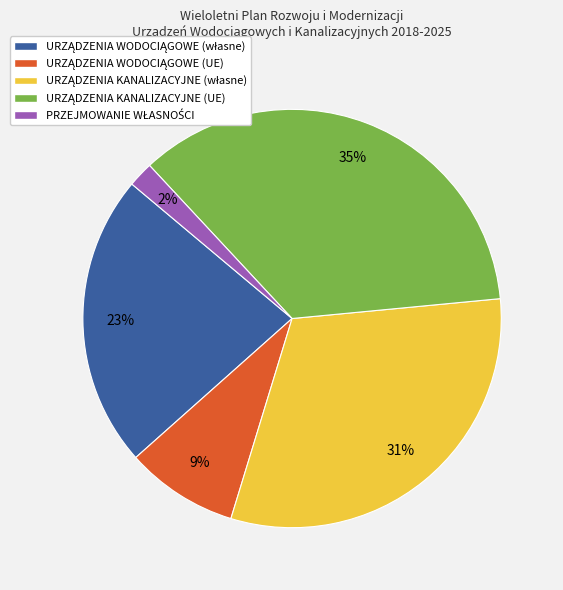

To the nearest percent, what is the difference between the largest and smallest slice percentages?

33%